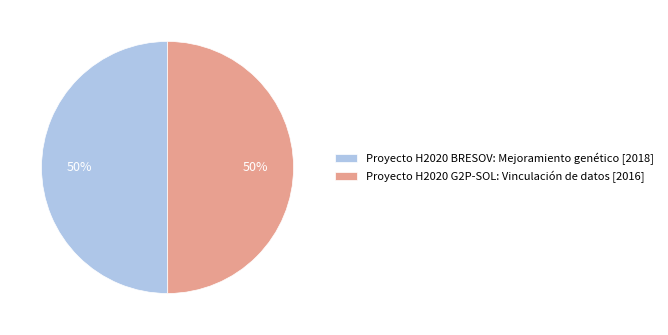

To the nearest percent, what portion does Proyecto H2020 G2P-SOL: Vinculación de datos [2016] represent?

50%